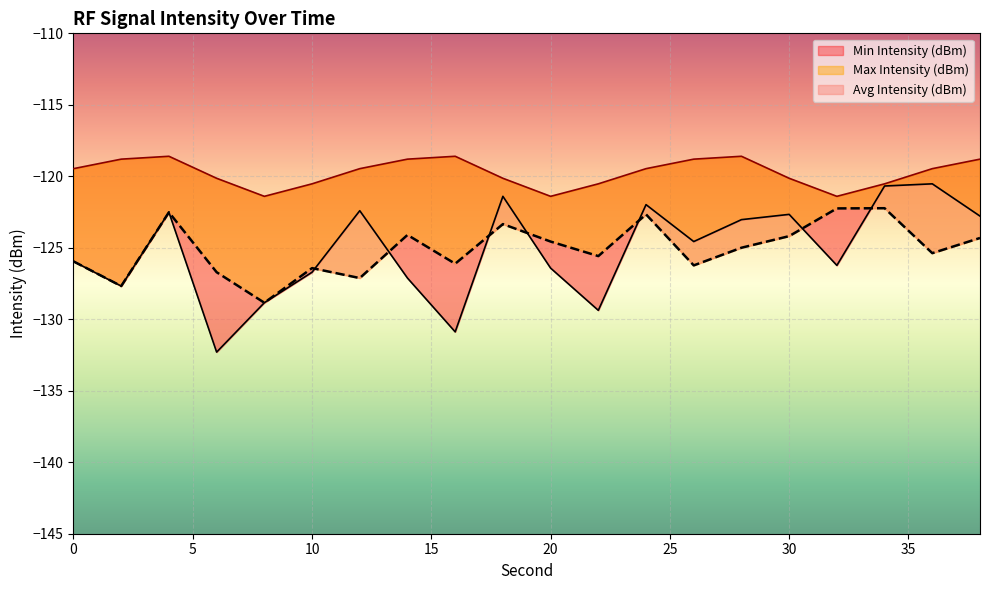

What are all the series names shown in the legend?

Min Intensity (dBm), Max Intensity (dBm), Avg Intensity (dBm)